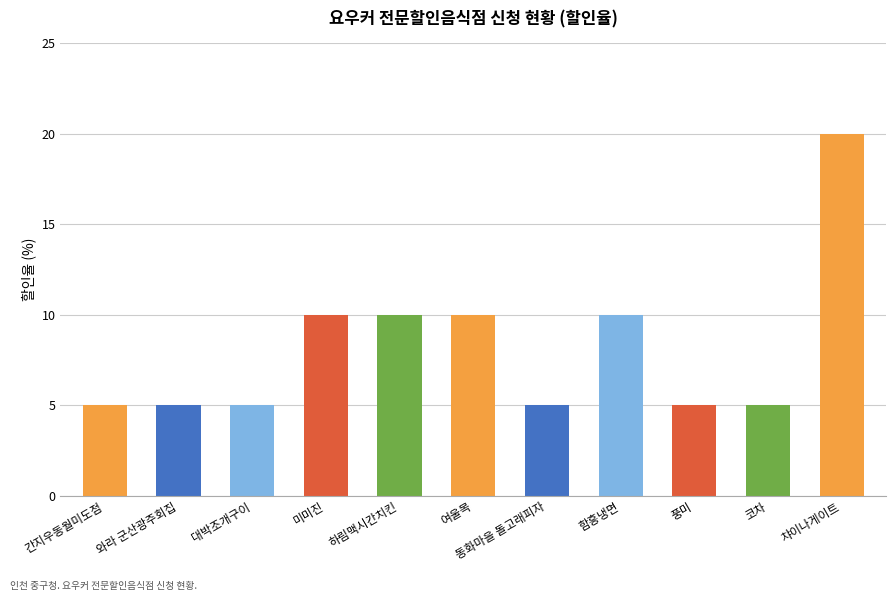

Are the bars grouped side by side (vs. stacked)?

No